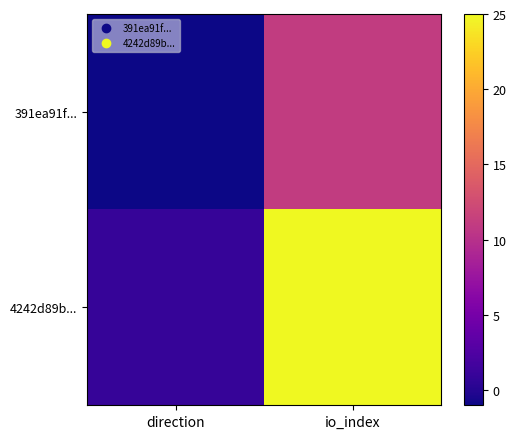

What is the difference between the highest and lowest values at direction?

2